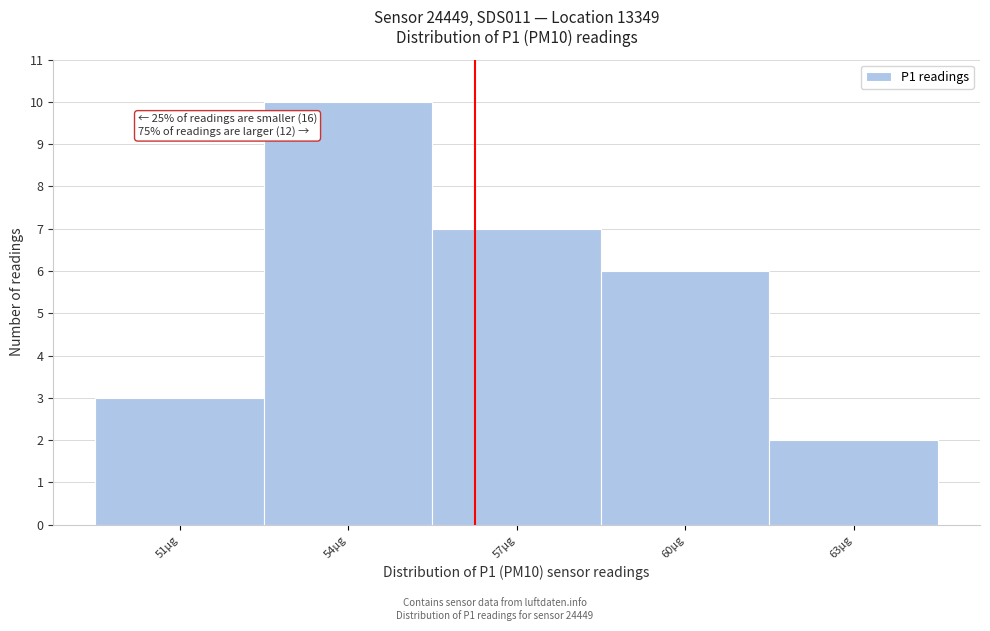

Reading left to right, list all the values displayed in this chart.

3	10	7	6	2